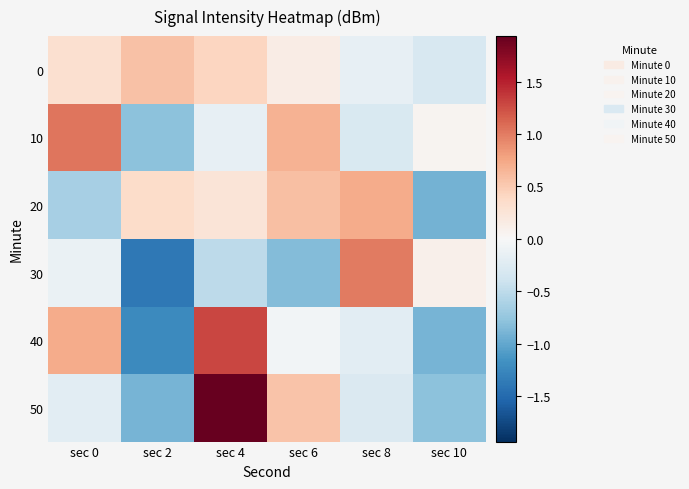

At how many categories does at least one series exceed 0?

6